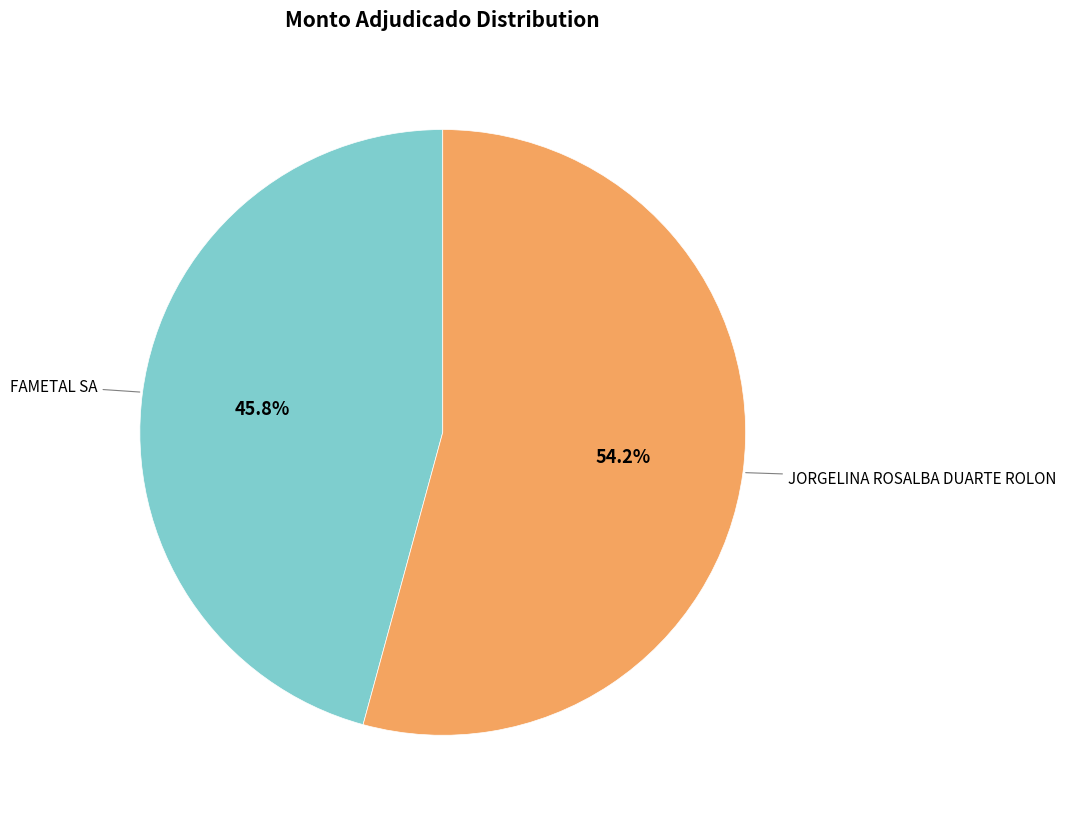

Which category has the biggest portion of the pie?

JORGELINA ROSALBA DUARTE ROLON